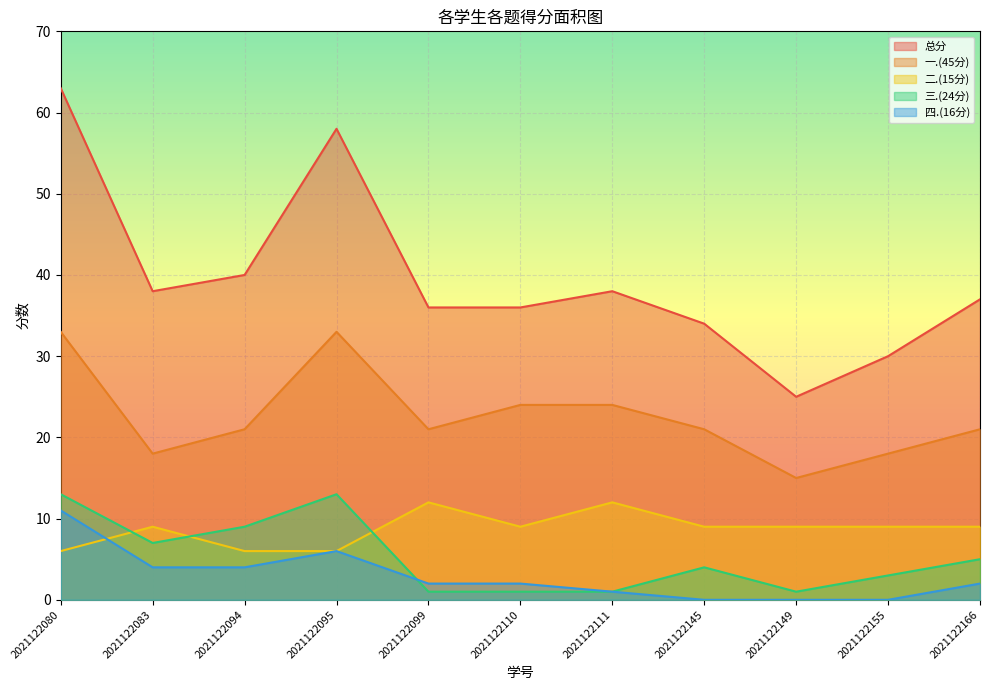

At which label does 二.(15分) reach its peak?

2021122099